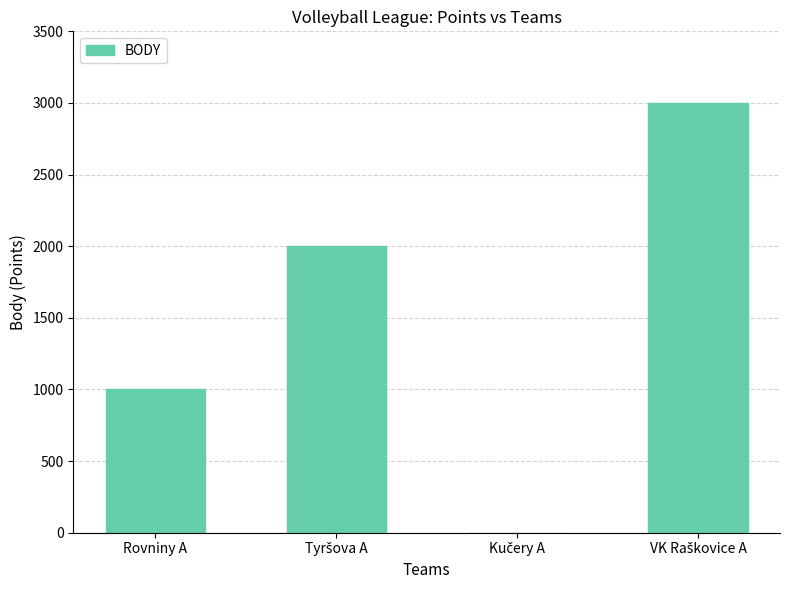

The chart shows a value of 1000.8 at Rovniny A. True or false?

True